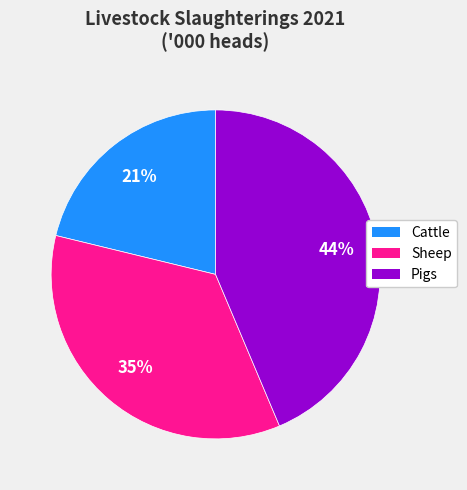

To the nearest percent, what is the combined percentage of Cattle and Sheep?

56%